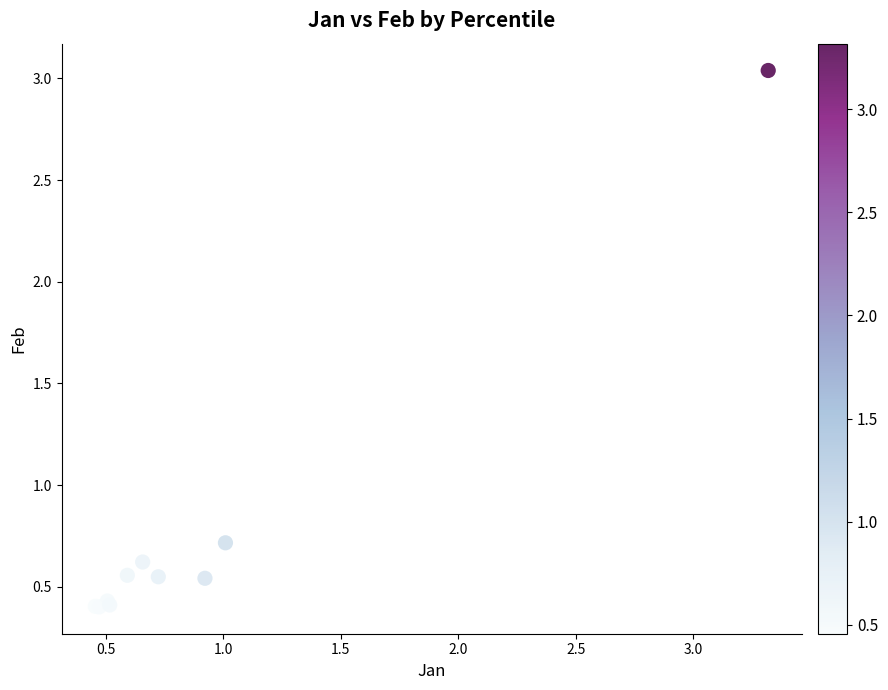

What Y value in the scatter plot is closest to 1?

0.7